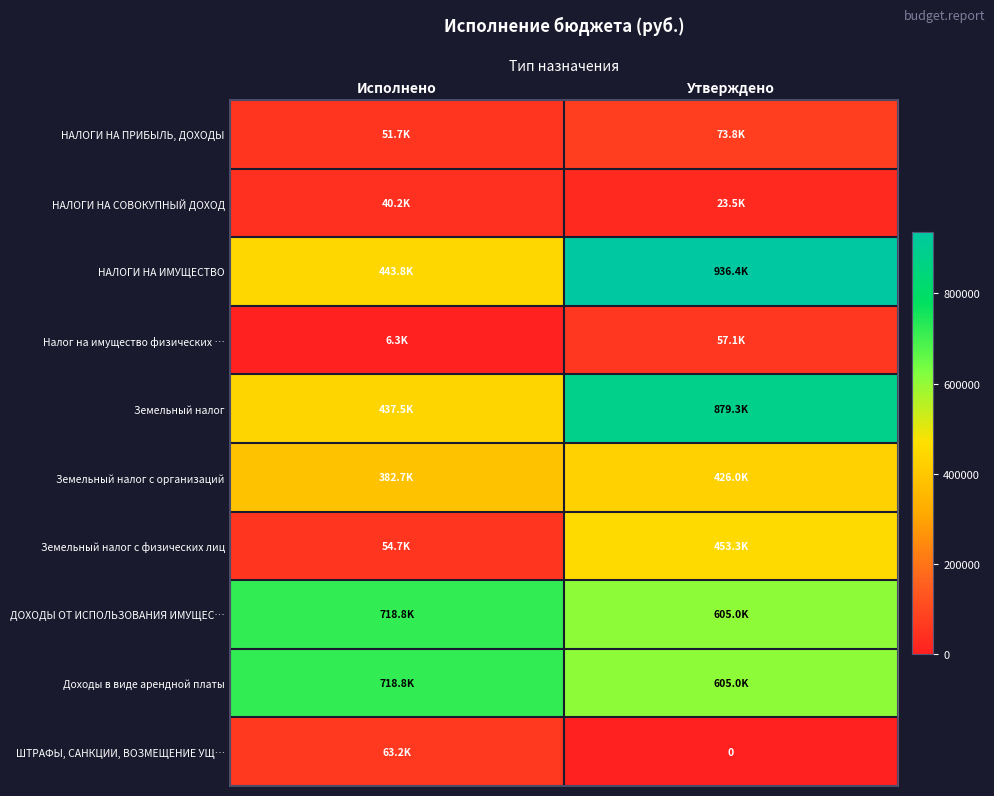

Is it true that Земельный налог с физических лиц equals 54739.6 at Исполнено?

True